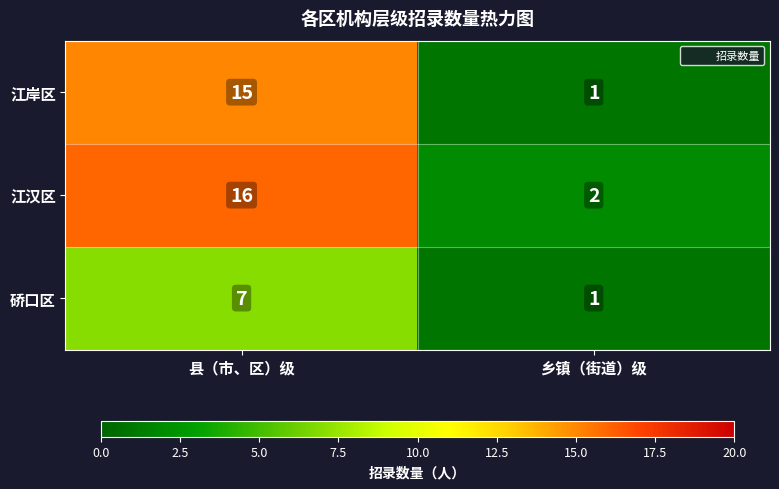

What is the maximum value shown in the chart?

16